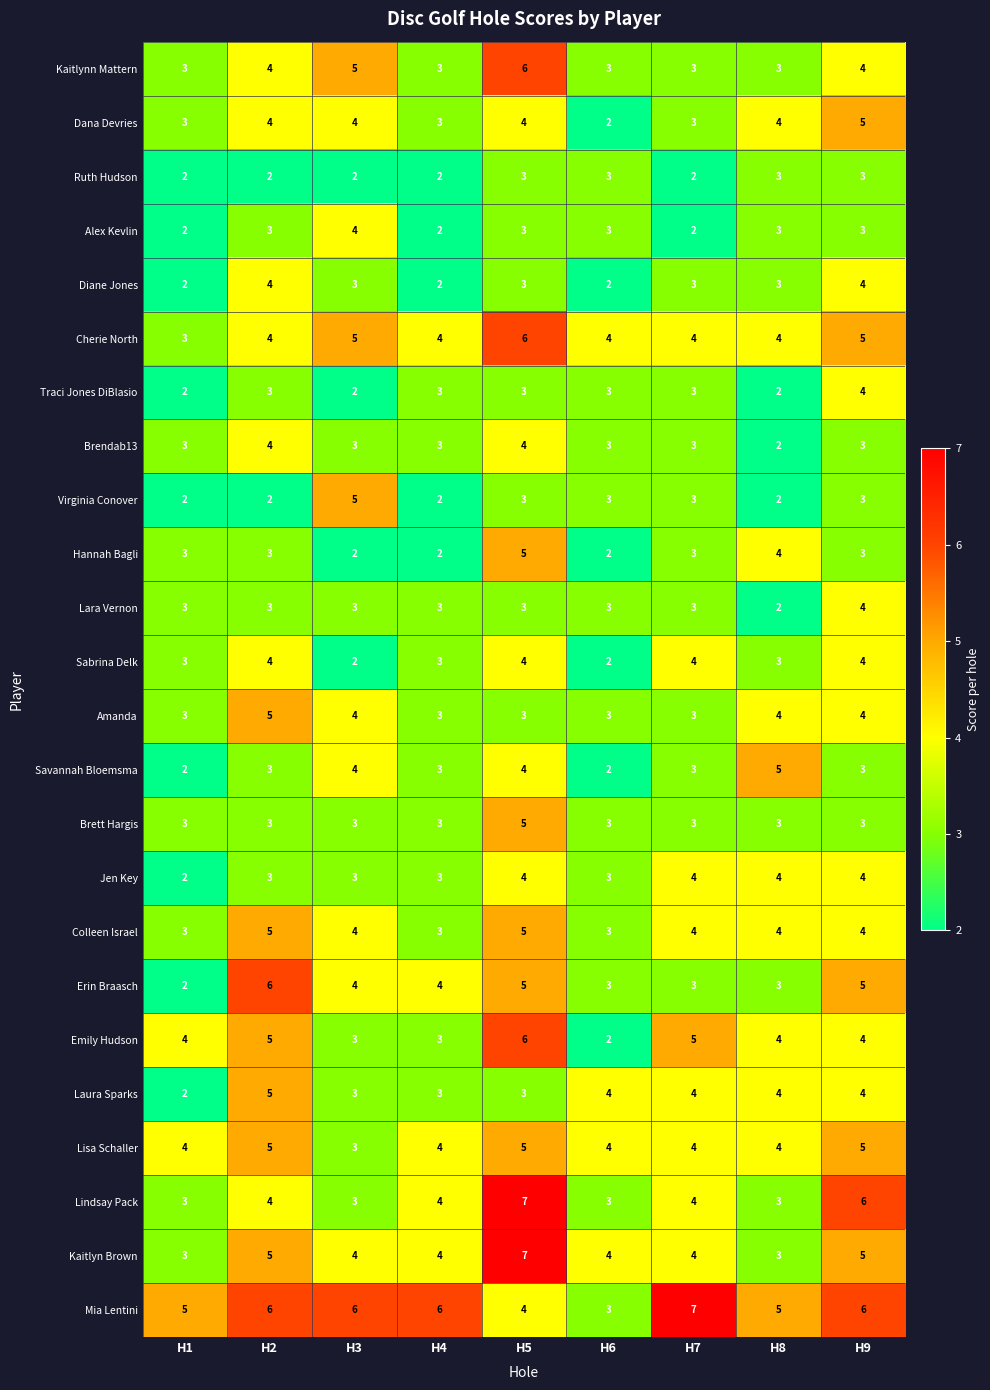

What is the difference between the highest and lowest values at H3?

4